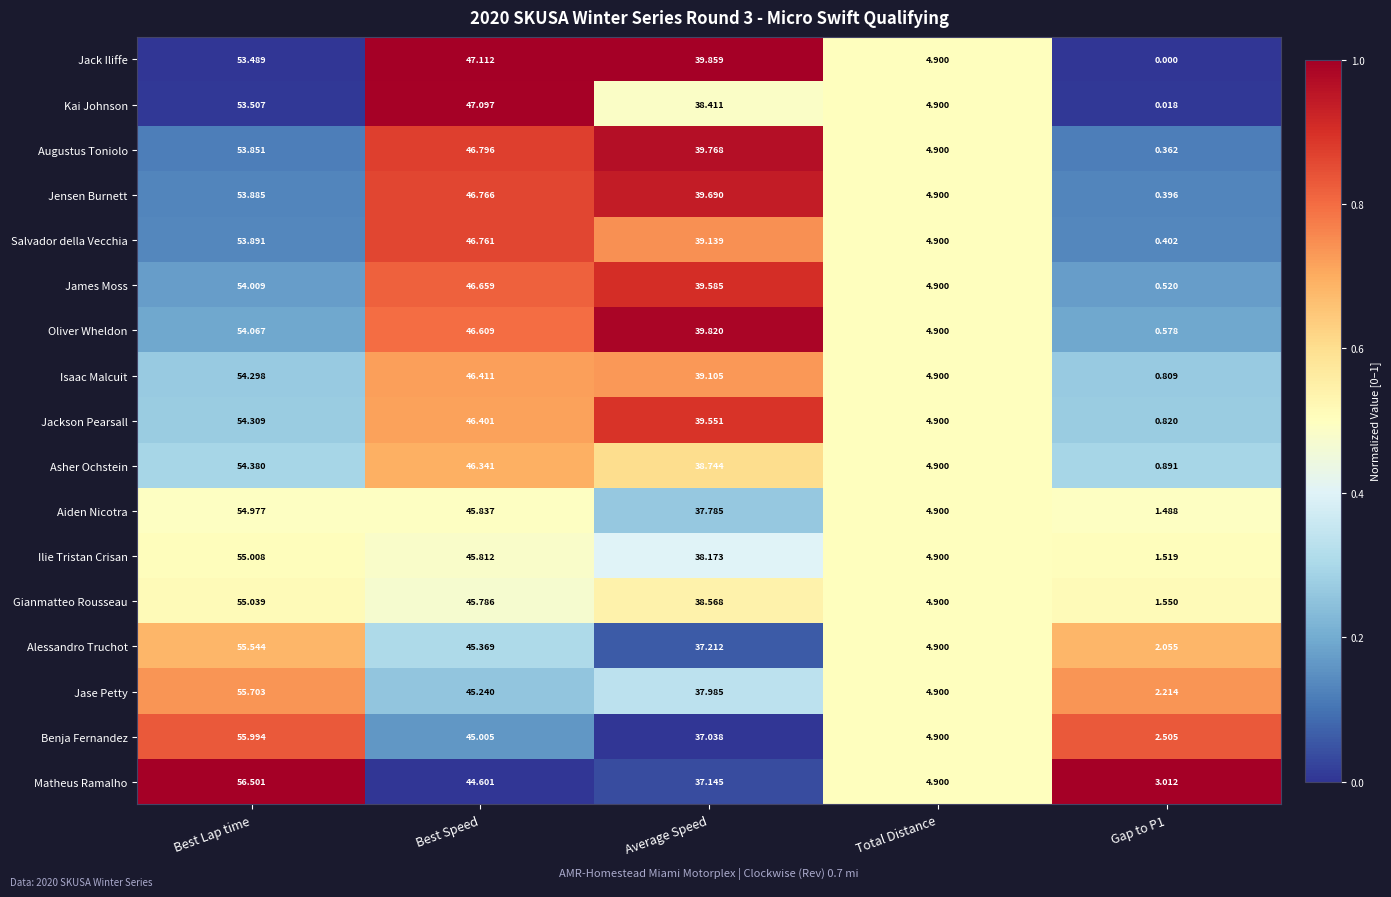

Which series has the largest total across all categories?

Matheus Ramalho